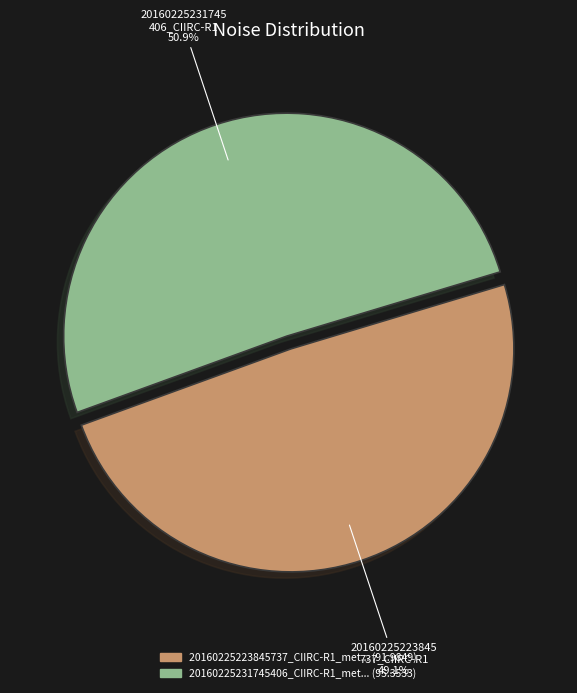

Is there a majority slice in this chart?

Yes